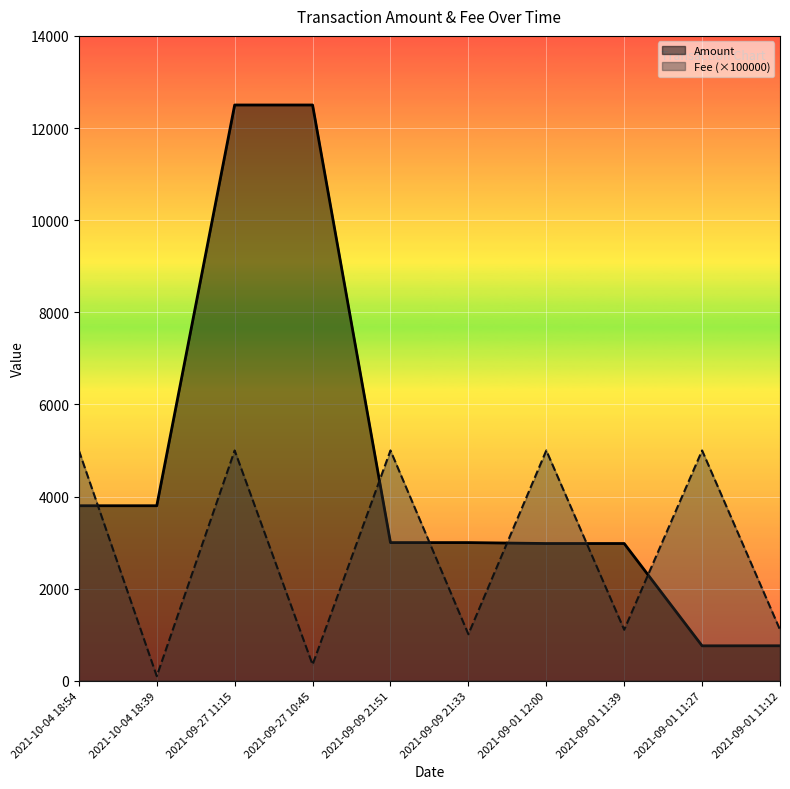

What is the difference between the maximum and second lowest values in the Amount series?

11740.1